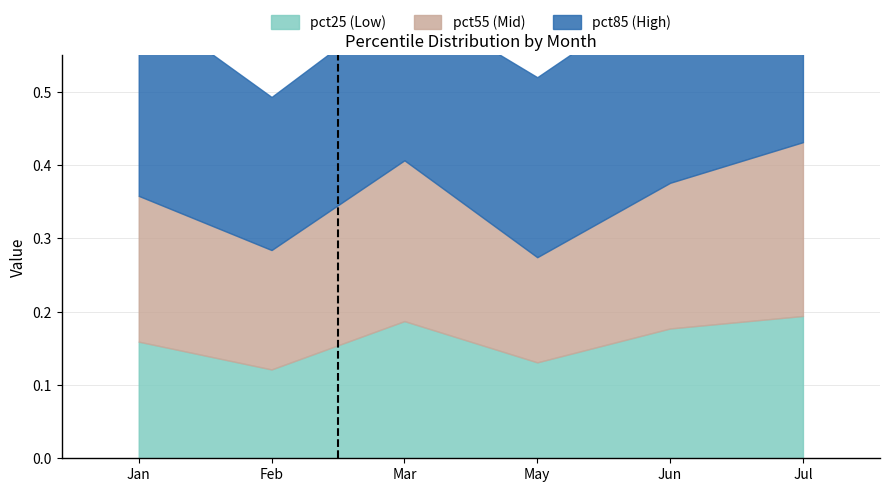

Is the value of pct85 at Jun greater than the value of pct25 at Jan?

Yes